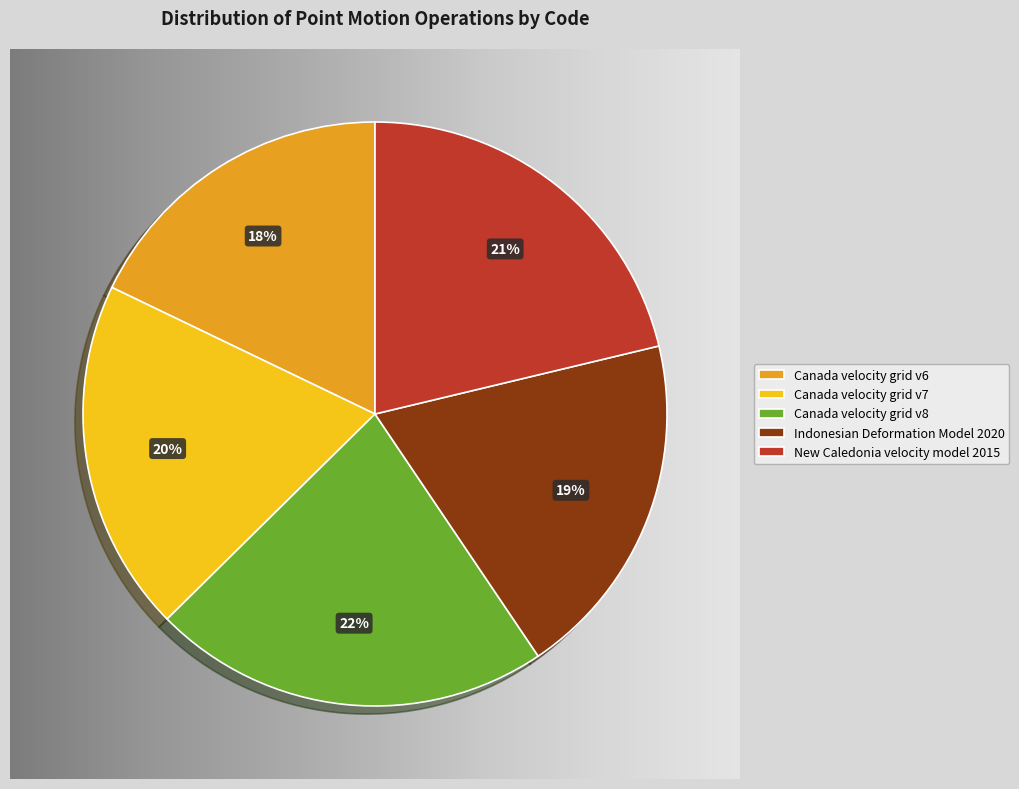

What is the smallest slice in the pie chart?

Canada velocity grid v6